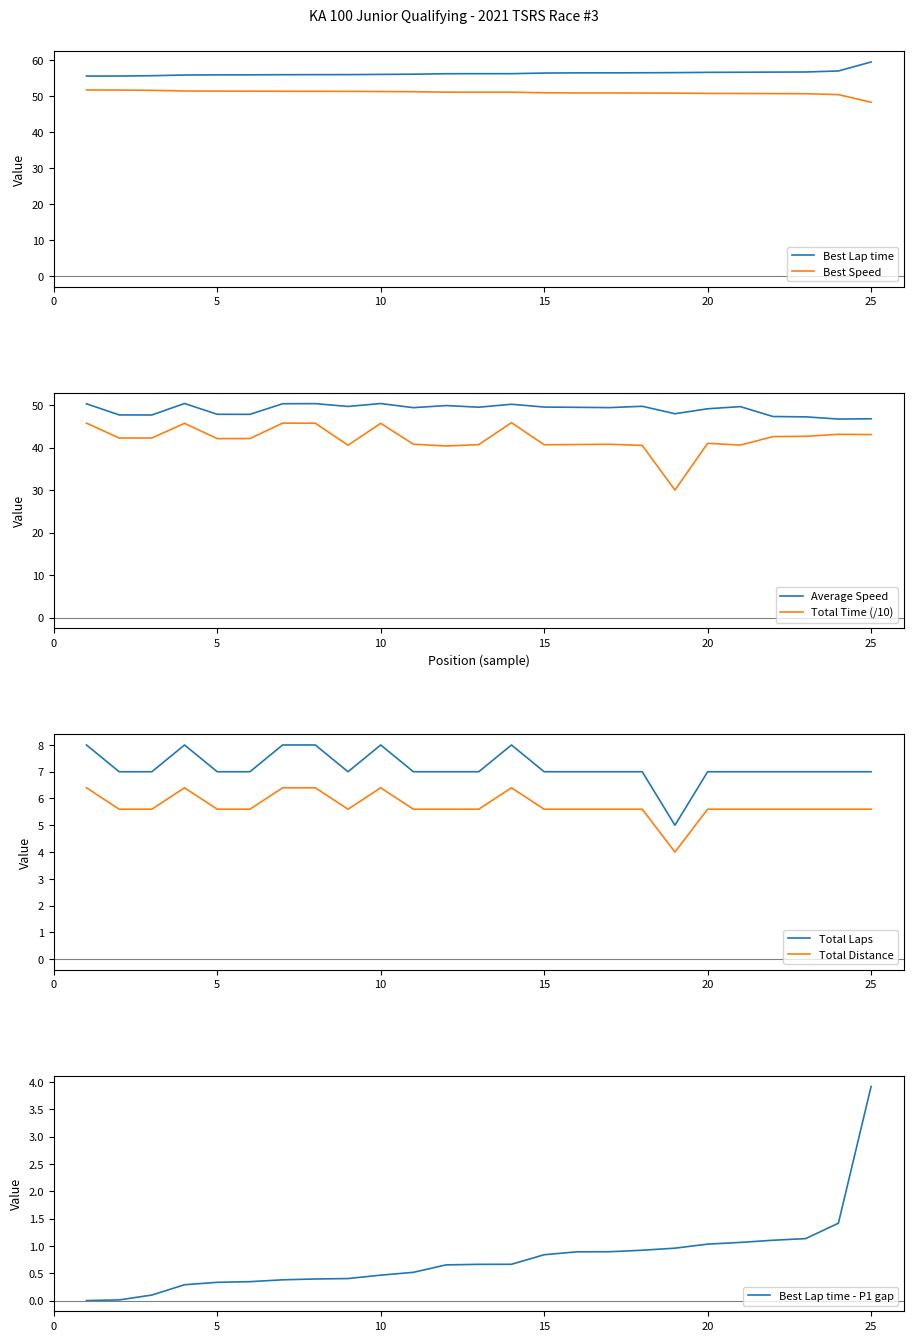

At which label does Best Speed reach its minimum?

25